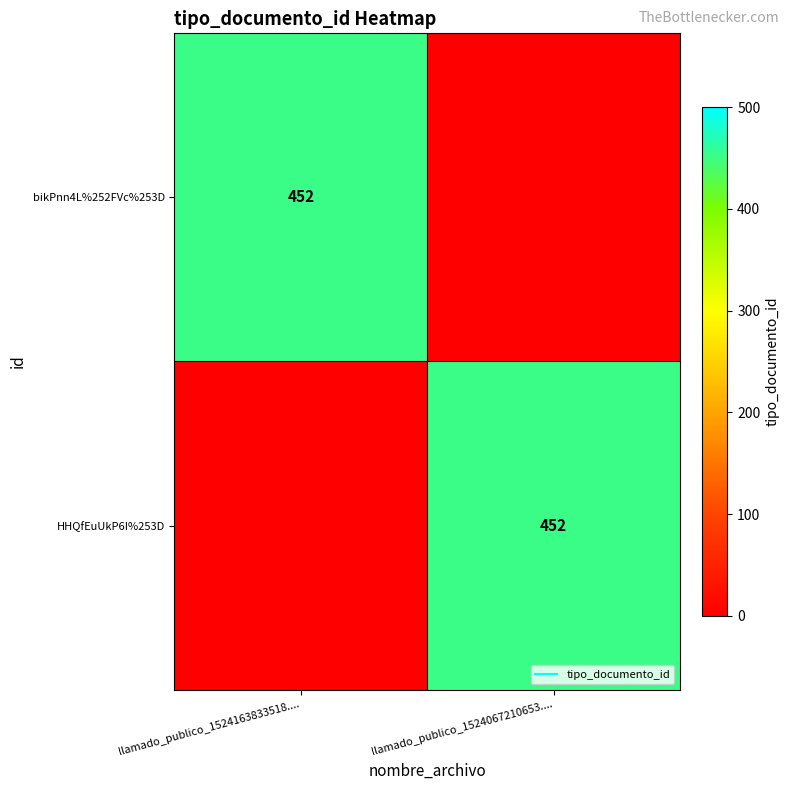

What is the difference between the highest and lowest values at llamado_publico_1524067210653....?

452